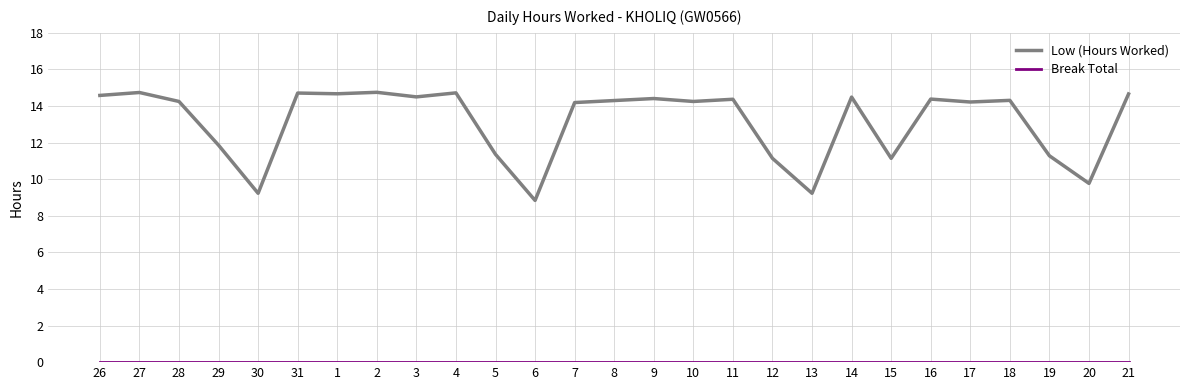

At which category does Low (Hours Worked) reach its first local valley?

30